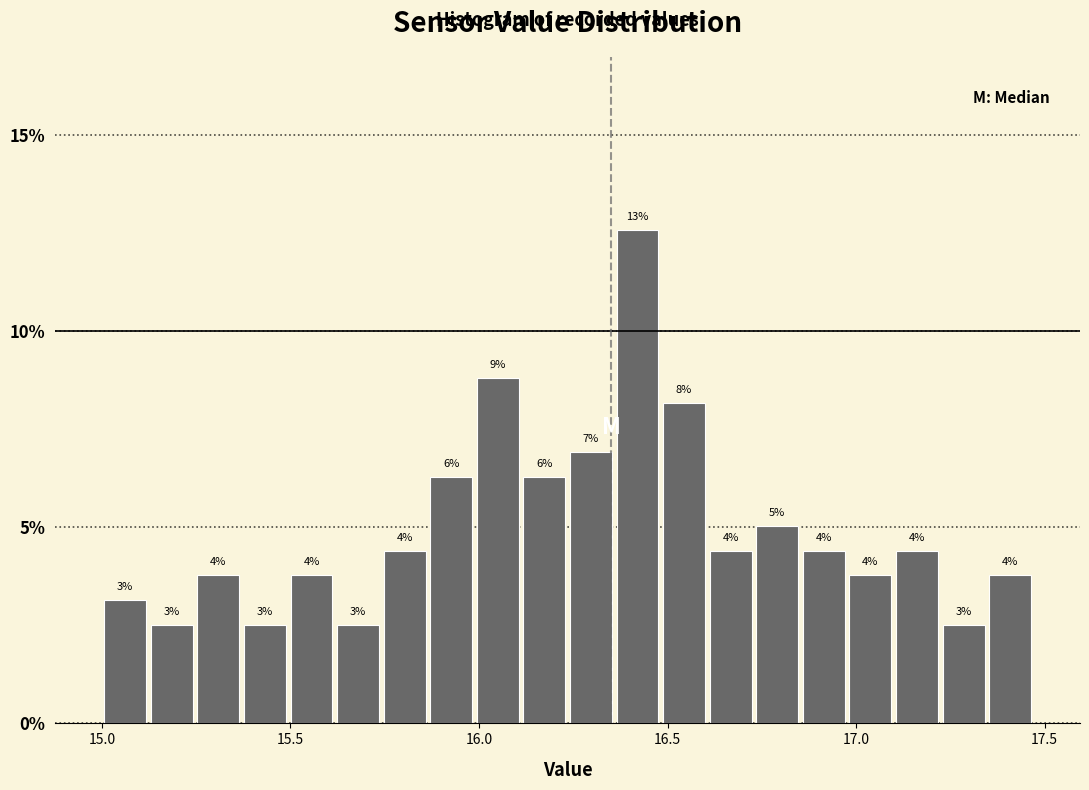

Around what value on the x-axis is the tallest bar? Give the approximate position of its centre, as read against the axis.

16.40